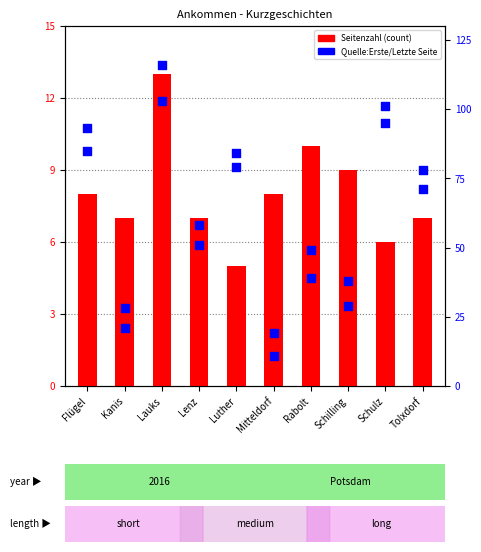

Which series has the largest total across all categories?

Quelle:Letzte Seite